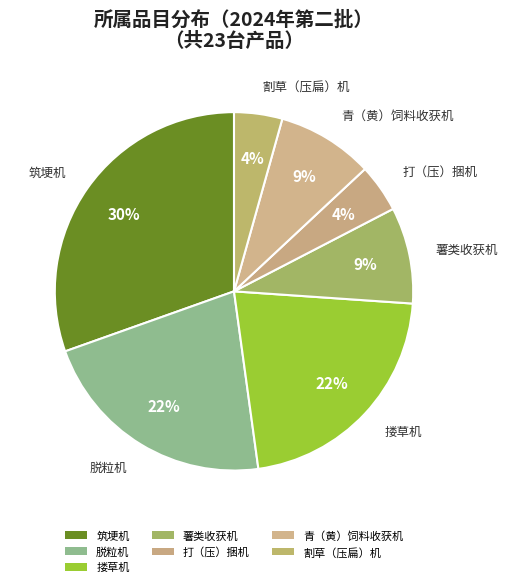

What is the ratio of the value at 脱粒机 to the value at 青（黄）饲料收获机?

2.5